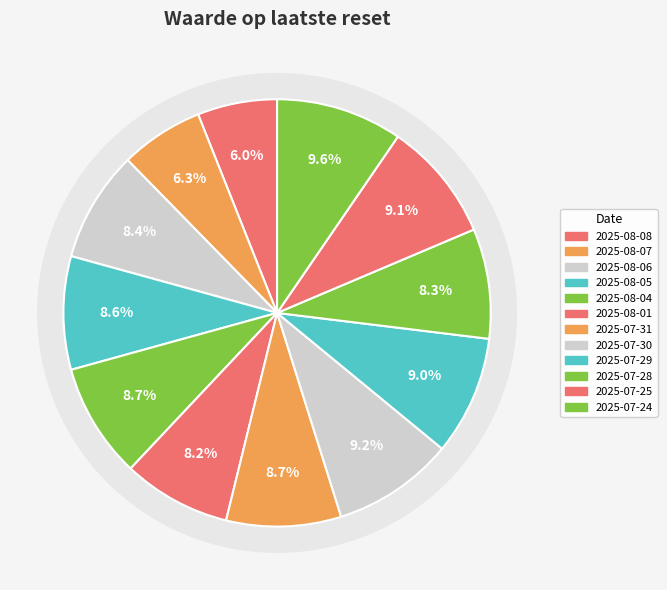

Count the number of slices in the pie.

12